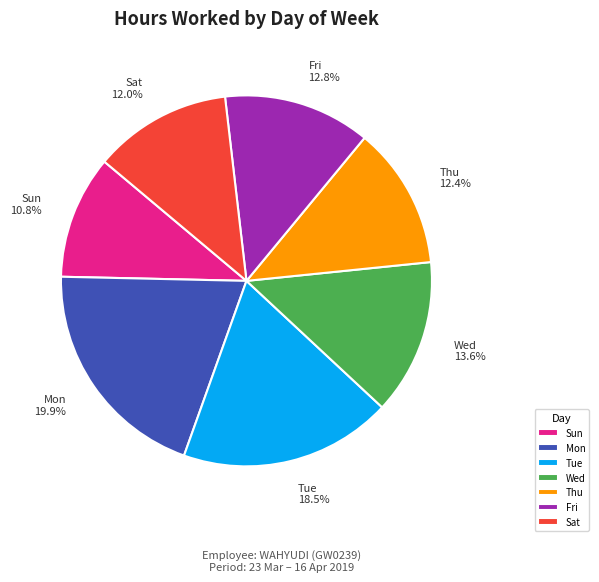

Which slice is the largest?

Mon